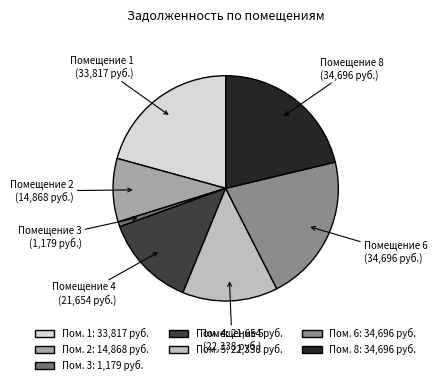

Combined, do Помещение 6 and Помещение 1 account for over 50%?

No